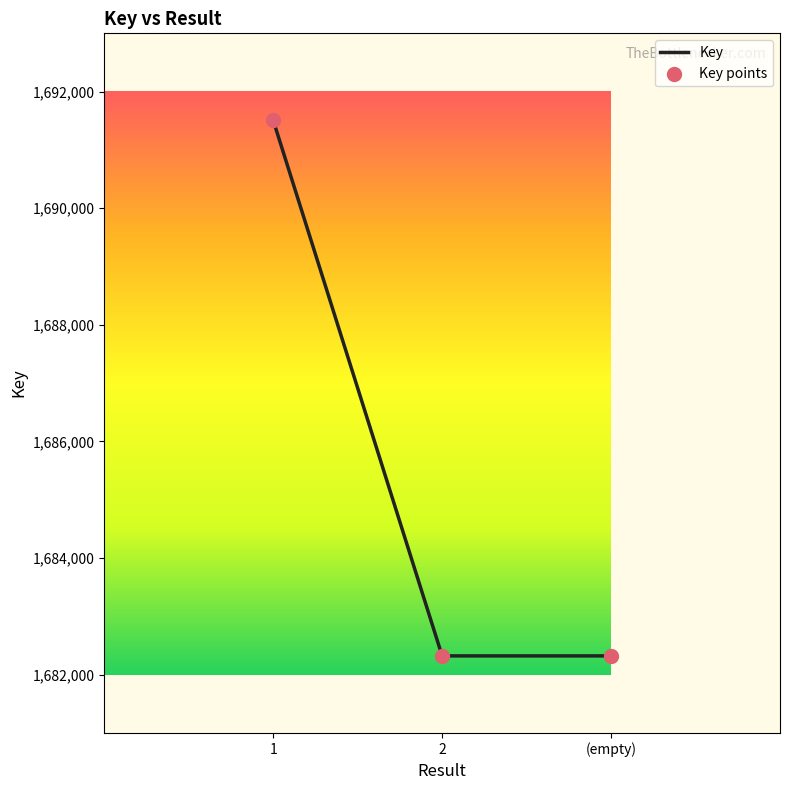

Approximately how many times larger is the value at (empty) compared to 1?

1.0